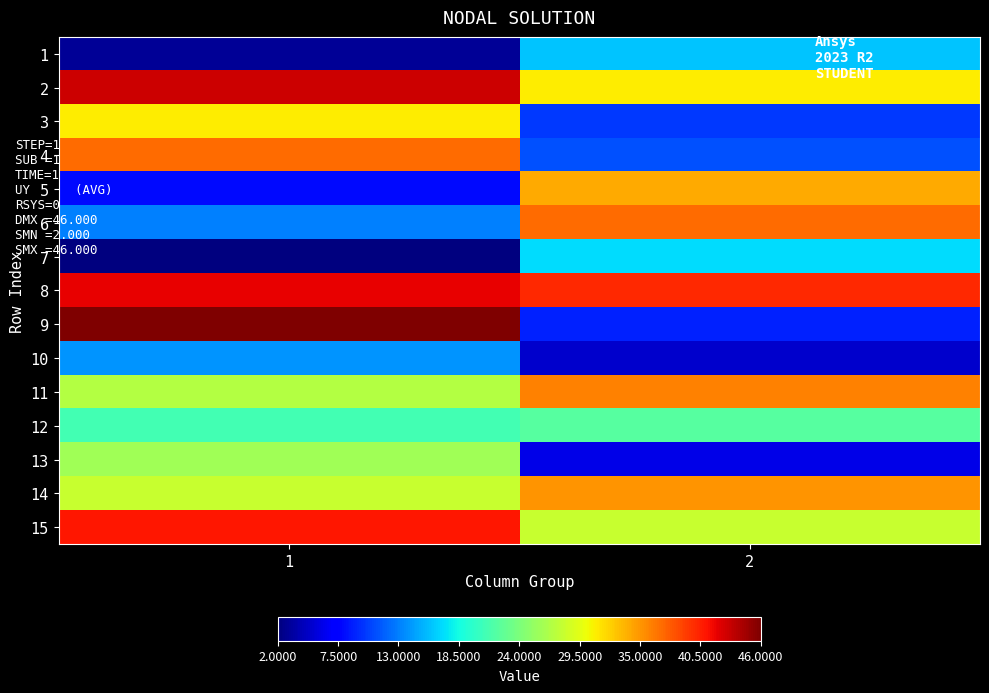

What is the total value across all series at 1?

382